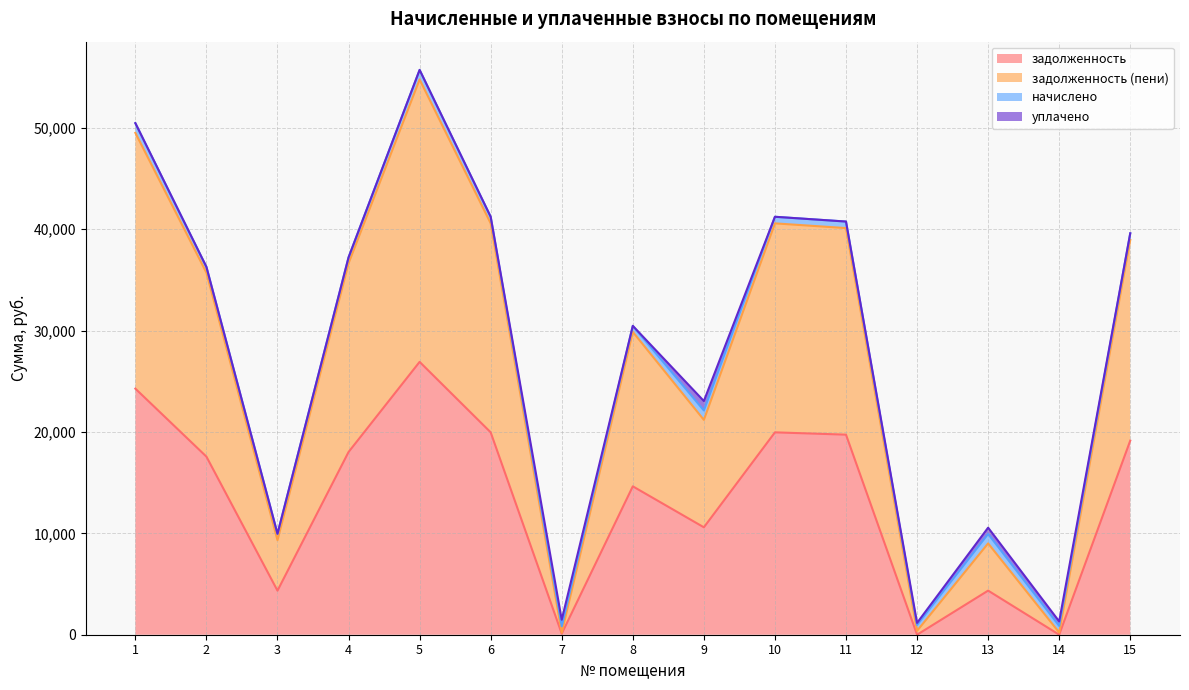

At which category is the sum across all series the highest?

5